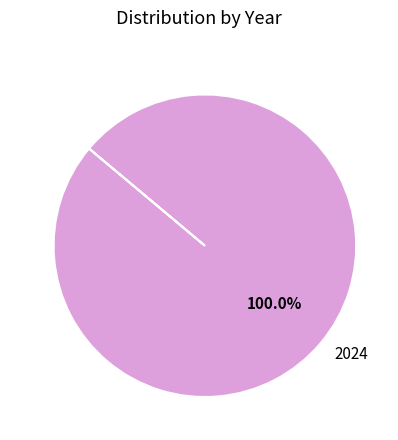

Rank the categories by value from highest to lowest.

2024